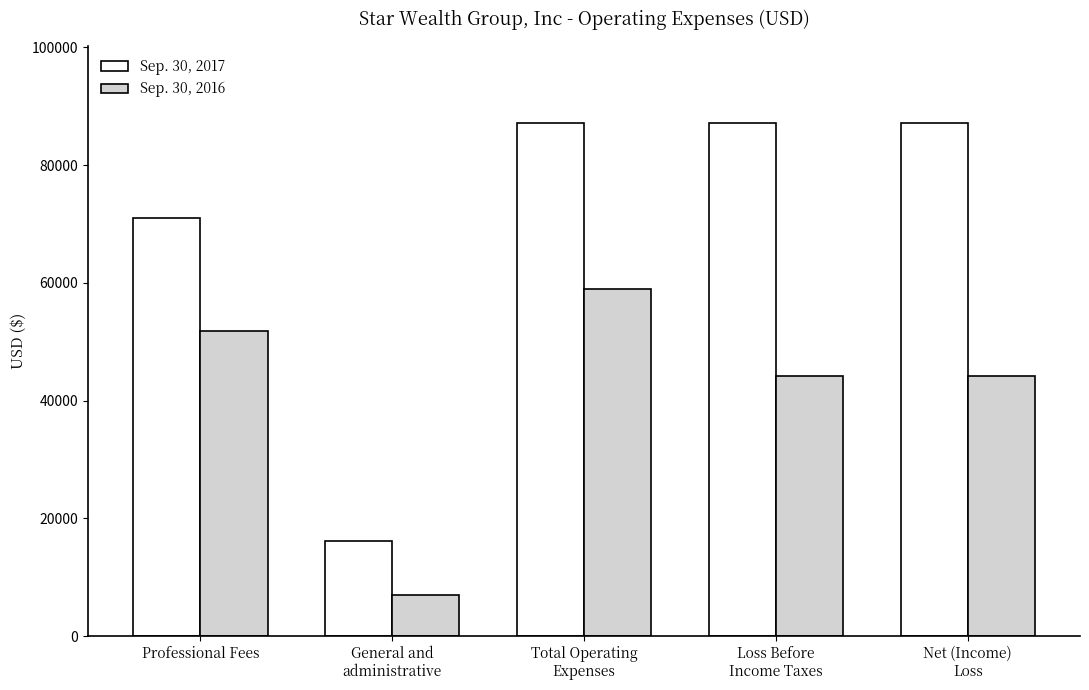

How many categories are shown in the chart?

5